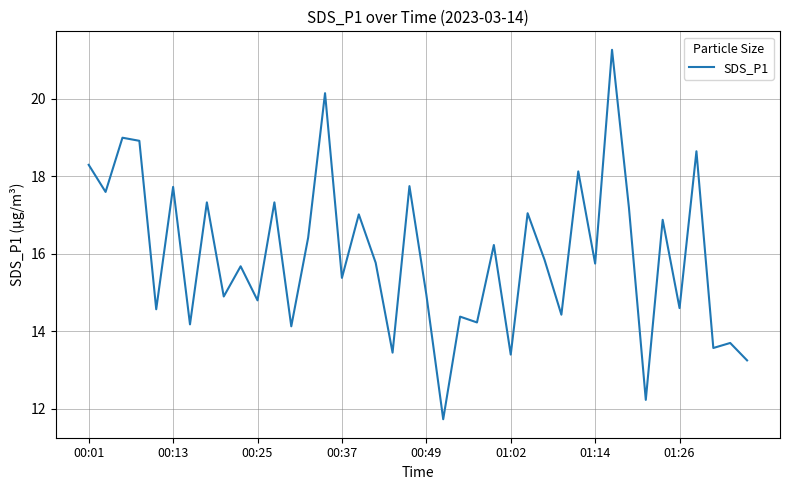

What is the minimum value shown in the chart?

11.7